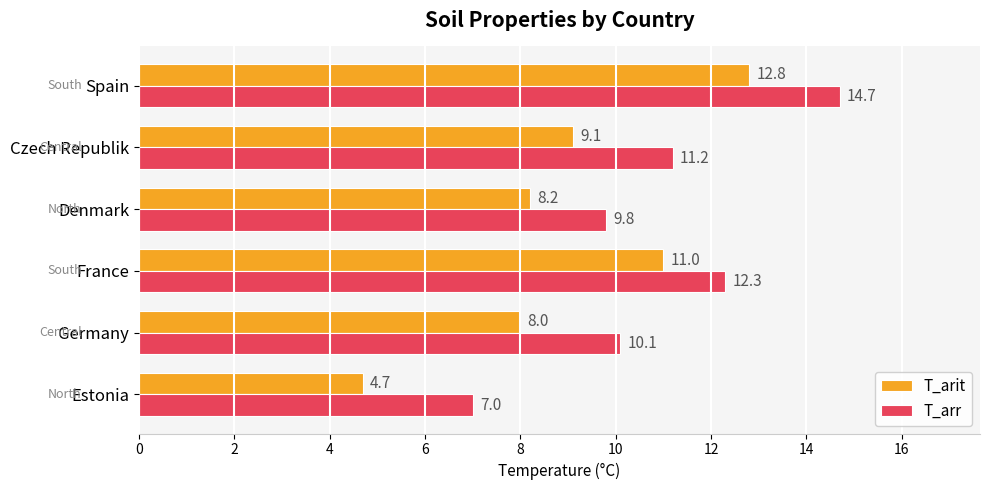

Where is T_arr nearest to the value 10?

Germany